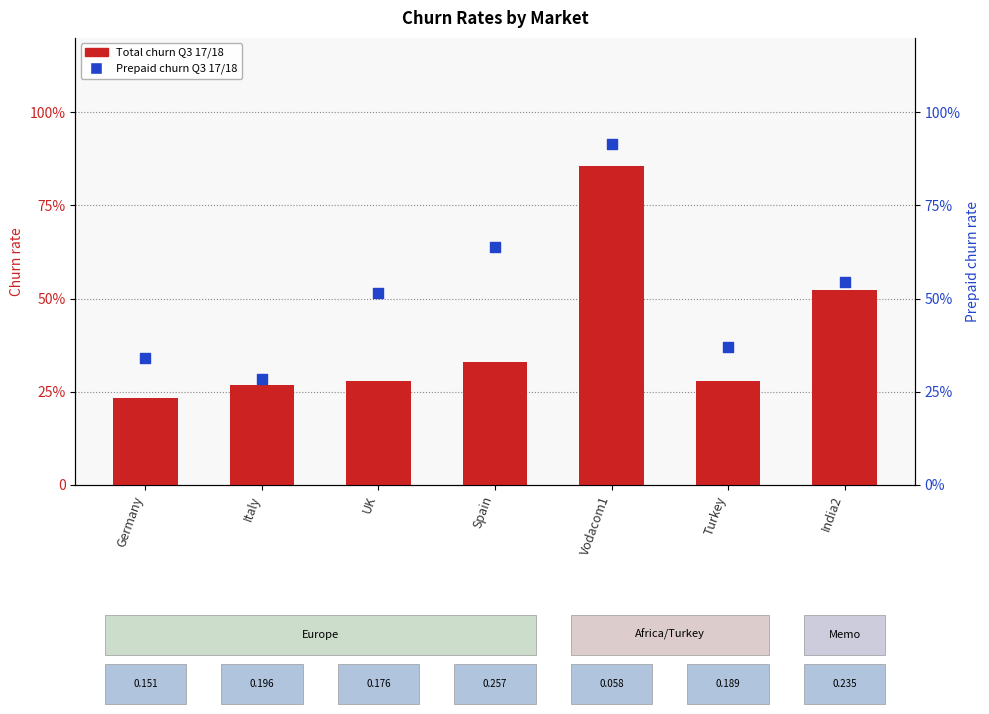

What is the total value across all series at Vodacom1?

1.8